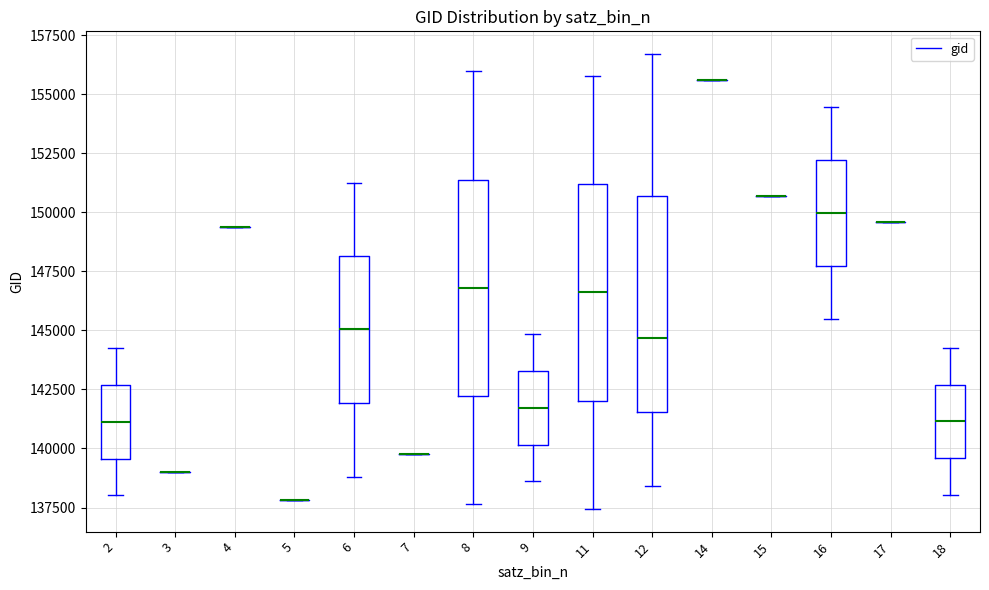

Reading left to right, transcribe this box plot: for each box, give where its median line is, the range the box spans, and where its two whiskers end, as read against the y-axis. The values are not printed on the chart, so give them approximately, as read against the axis.

2: median 141000, box 139500 to 142500, whiskers 138000 to 144000
3: box collapsed to a line at 139000, whiskers 139000 to 139000
4: box collapsed to a line at 149500, whiskers 149500 to 149500
5: box collapsed to a line at 138000, whiskers 138000 to 138000
6: median 145000, box 142000 to 148000, whiskers 139000 to 151000
7: box collapsed to a line at 140000, whiskers 140000 to 140000
8: median 147000, box 142000 to 151500, whiskers 137500 to 156000
9: median 141500, box 140000 to 143500, whiskers 138500 to 145000
11: median 146500, box 142000 to 151000, whiskers 137500 to 156000
12: median 144500, box 141500 to 150500, whiskers 138500 to 156500
14: box collapsed to a line at 155500, whiskers 155500 to 155500
15: box collapsed to a line at 150500, whiskers 150500 to 150500
16: median 150000, box 147500 to 152000, whiskers 145500 to 154500
17: box collapsed to a line at 149500, whiskers 149500 to 149500
18: median 141000, box 139500 to 142500, whiskers 138000 to 144500